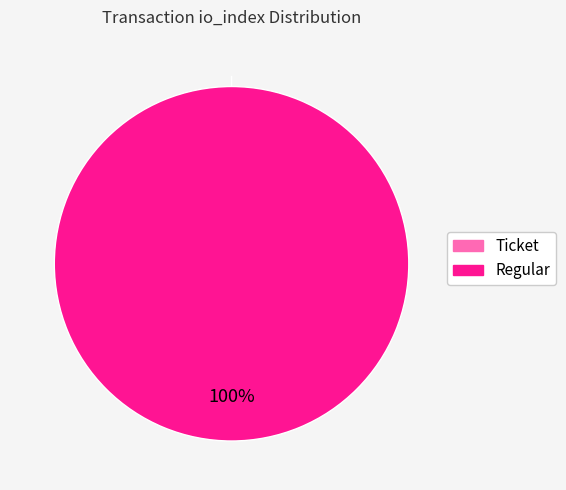

The Ticket slice represents 0% of the pie. True or false?

True